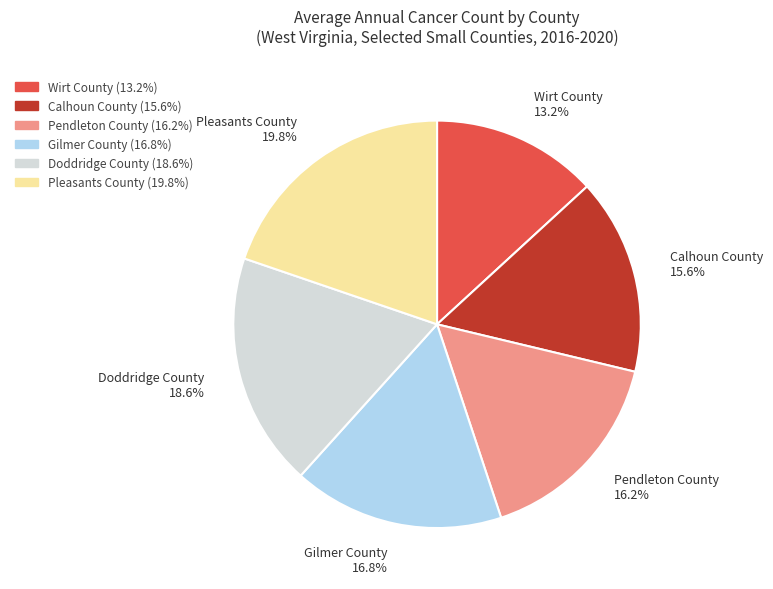

The Gilmer County slice represents 17% of the pie. True or false?

True